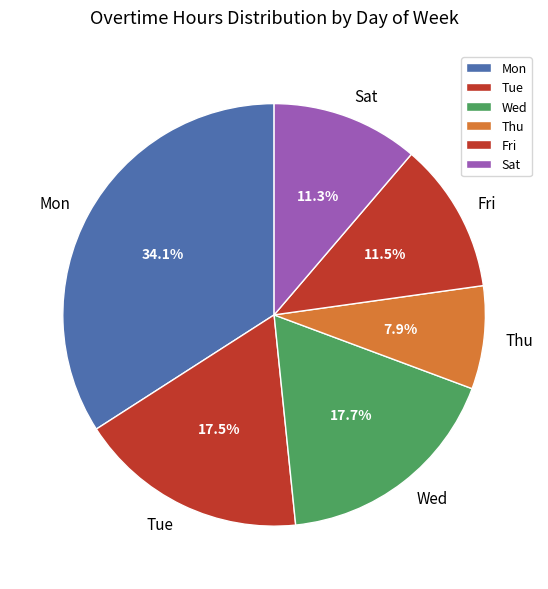

Which slice is the smallest?

Thu